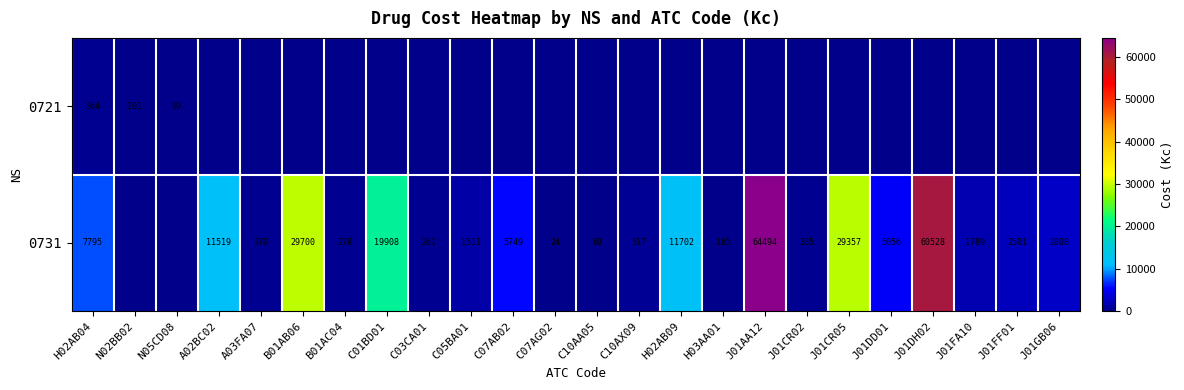

Is it true that 0731 equals 60528 at J01DH02?

True